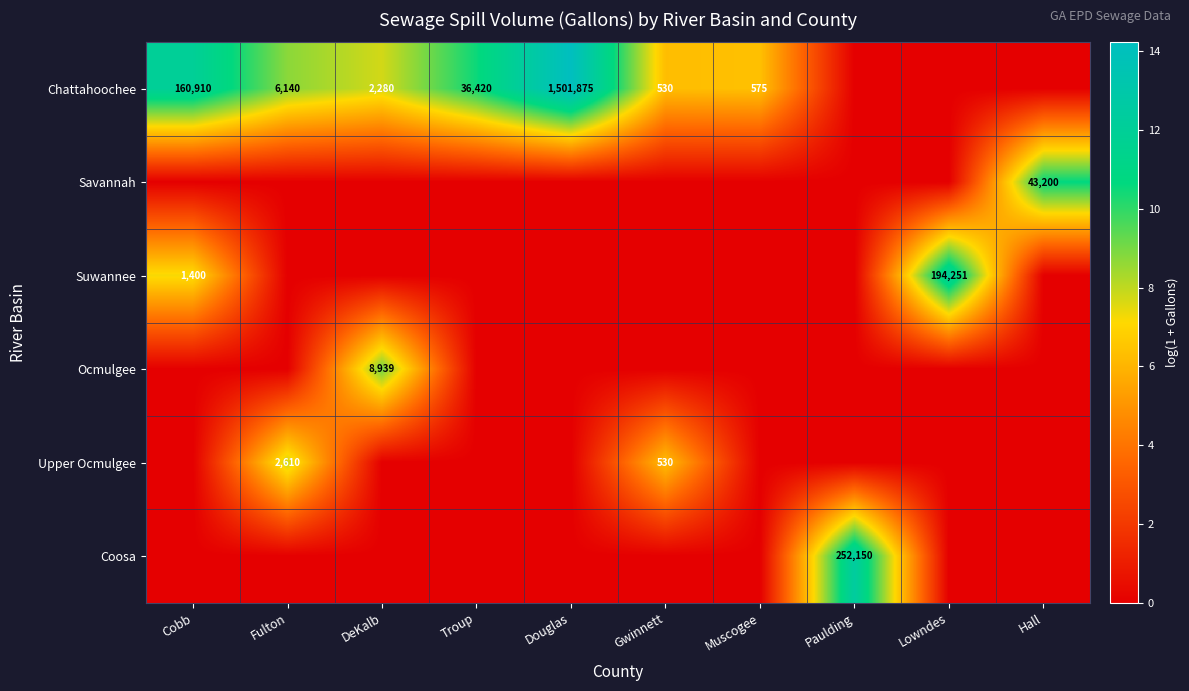

What is the sum of the Chattahoochee values at Gwinnett and Muscogee?

1105